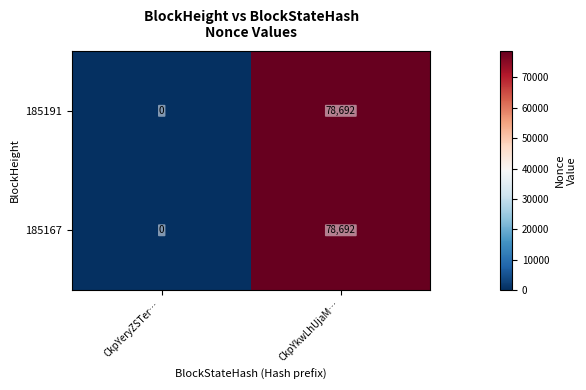

What is the total value across all series at CkpYkwLhUjaM…?

157384